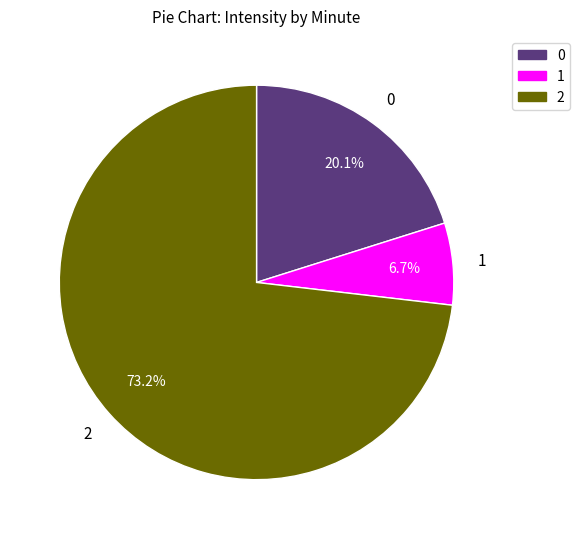

To the nearest percent, what is the difference between the largest and smallest slice percentages?

66%